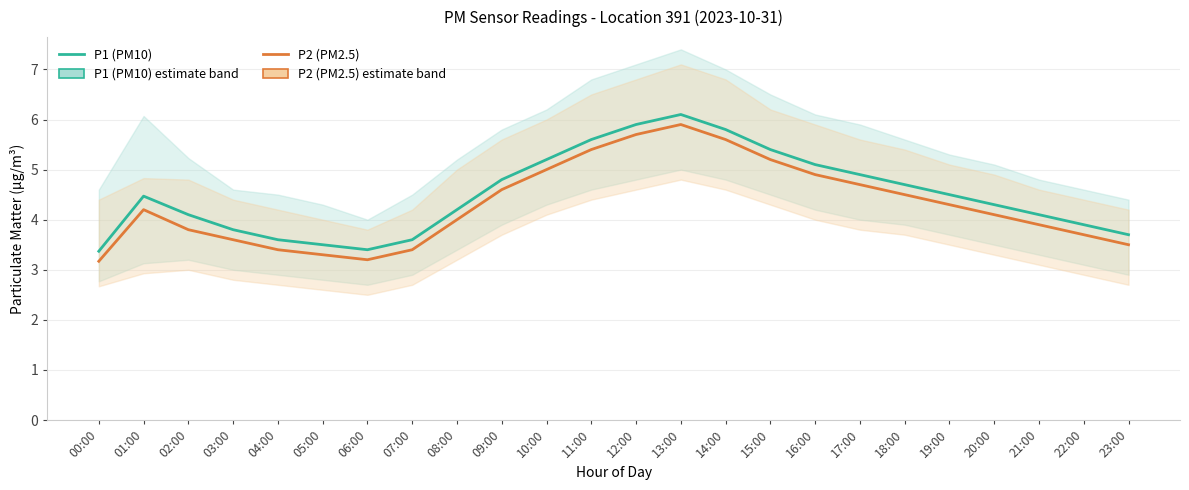

At which category does the chart reach its minimum across all series?

00:00